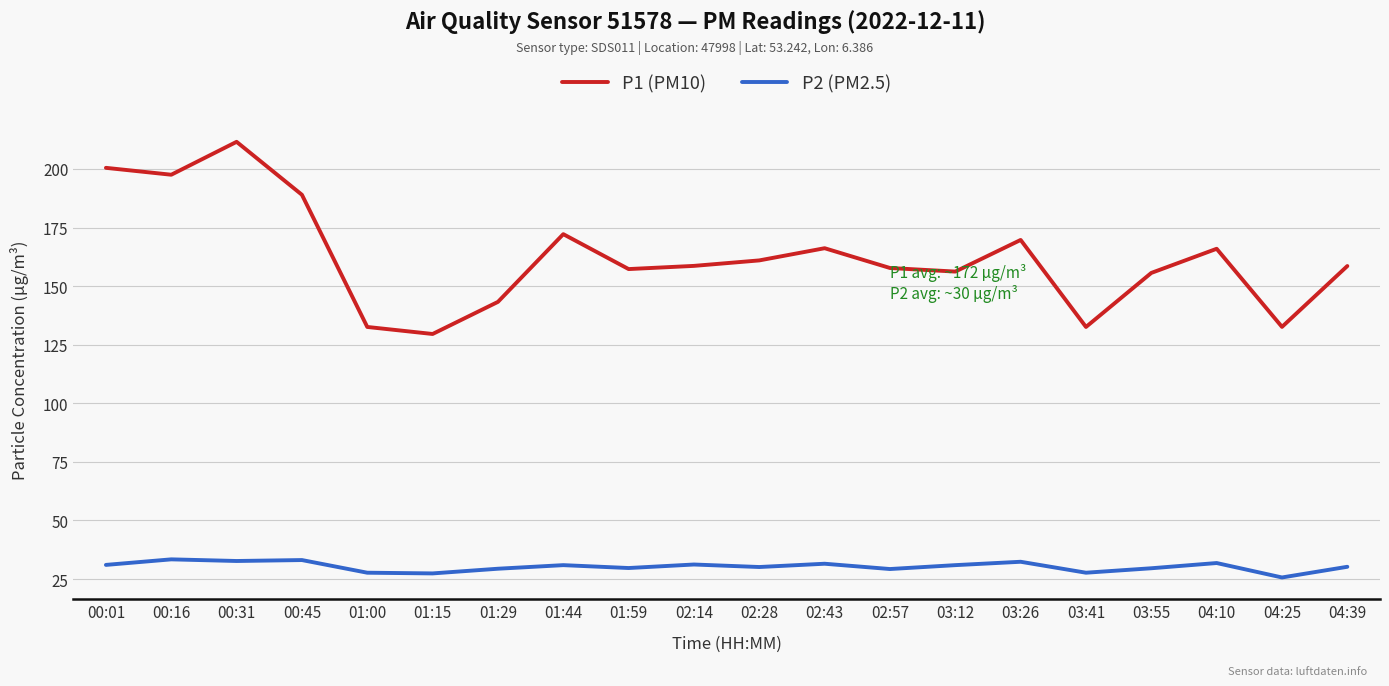

What is the difference between the highest and lowest values at 01:29?

113.9